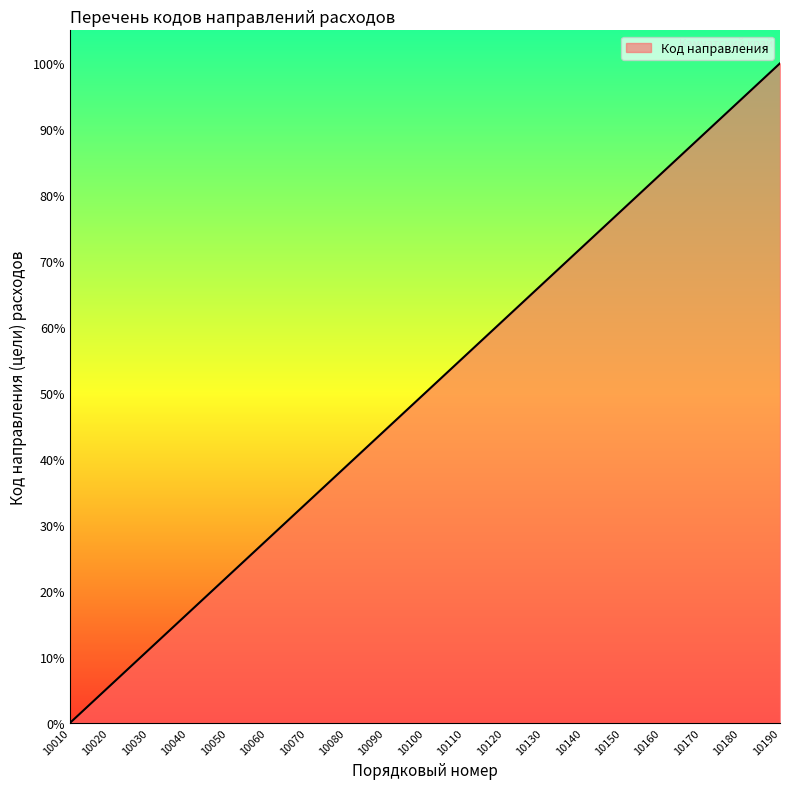

Reading left to right, what are all the values shown in this chart?

0.0	5.6	11.1	16.7	22.2	27.8	33.3	38.9	44.4	50.0	55.6	61.1	66.7	72.2	77.8	83.3	88.9	94.4	100.0